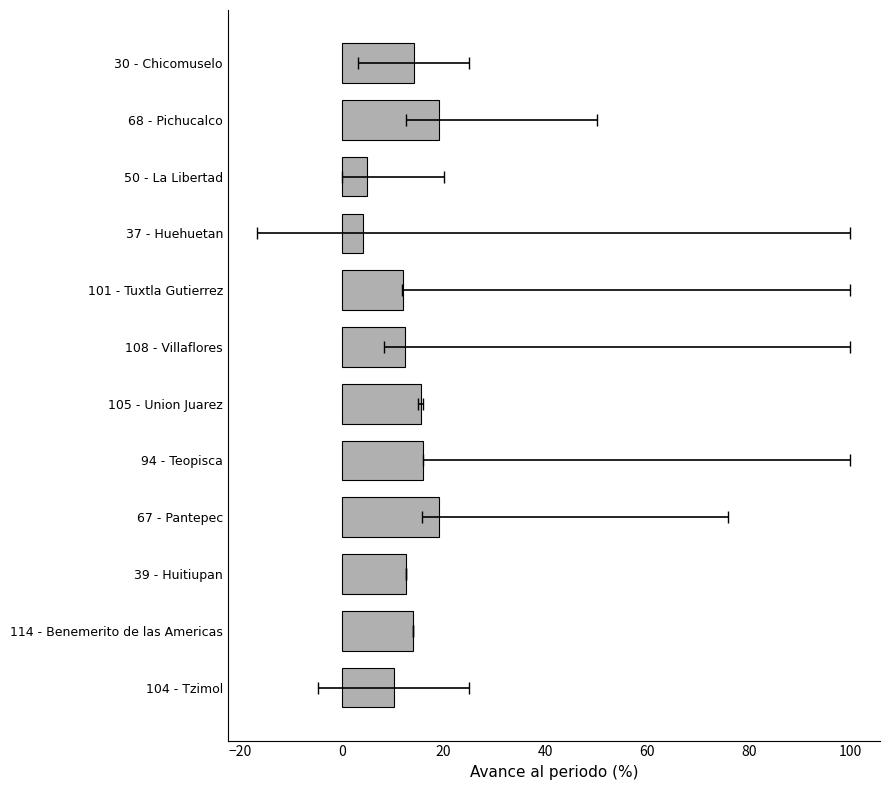

What is the sum of all values?

154.3